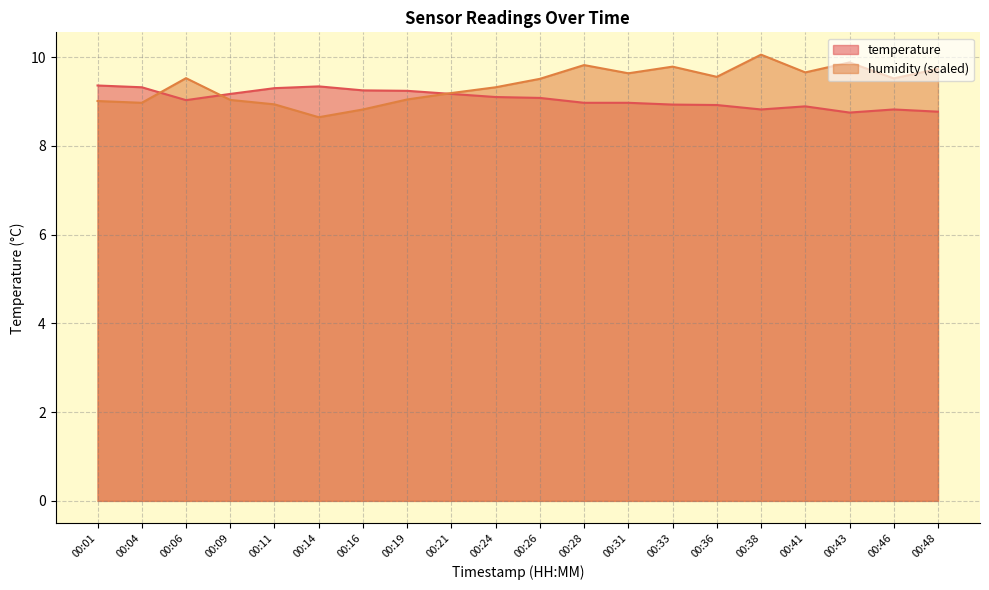

Which series changed the most between 00:33 and 00:38?

humidity